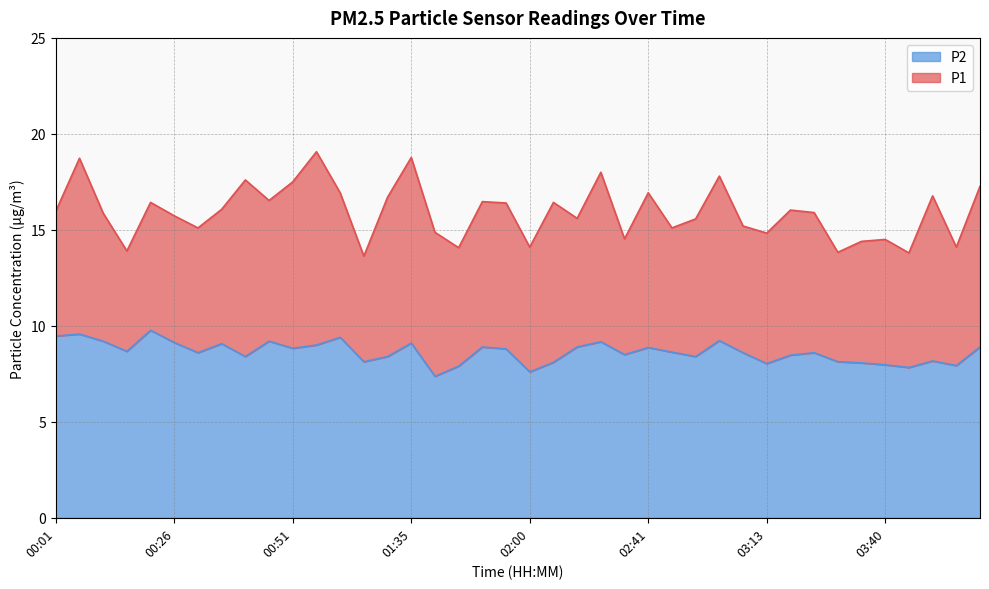

Which series changed the most between 03:19 and 03:50?

P1